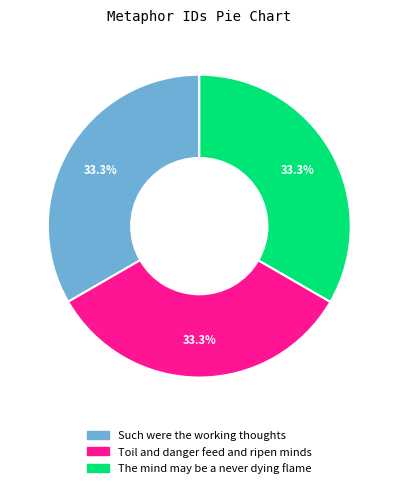

Combined, do Toil and danger feed and ripen minds and Such were the working thoughts account for over 50%?

Yes